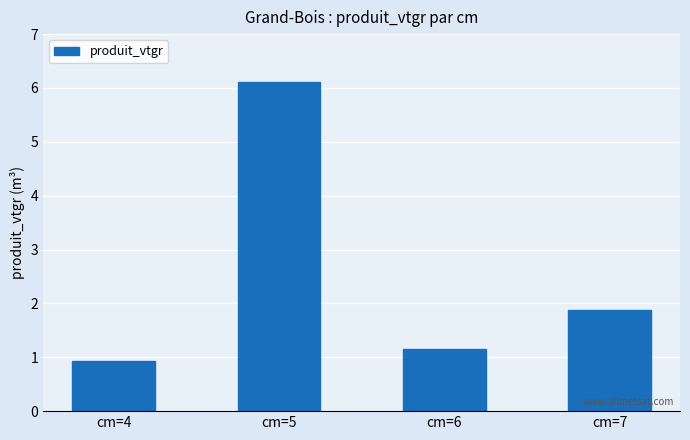

List the labels in order of value, largest first.

cm=5, cm=7, cm=6, cm=4